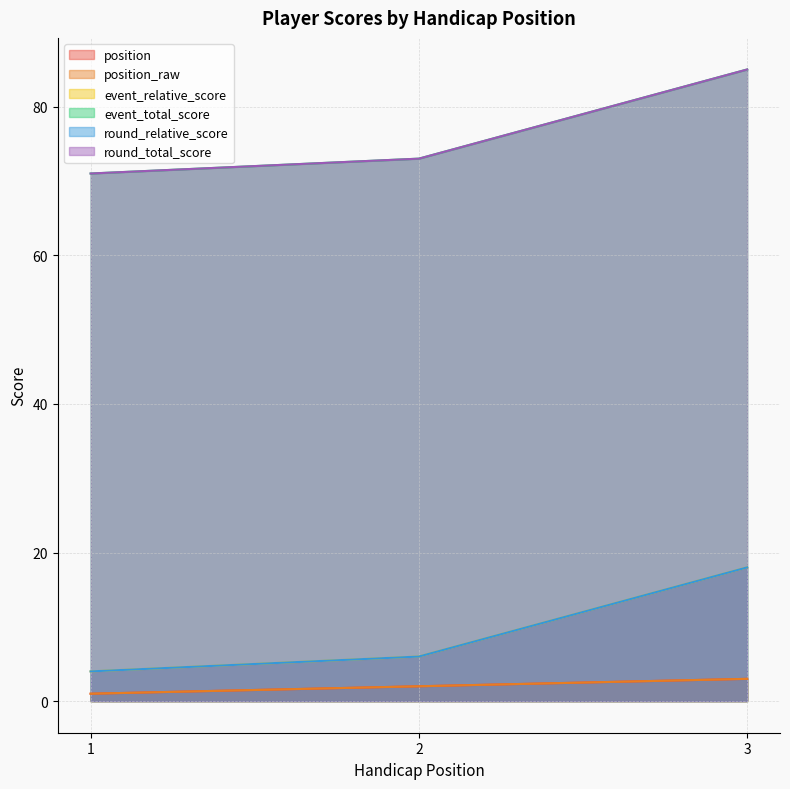

What is the lowest value of the position_raw series?

1